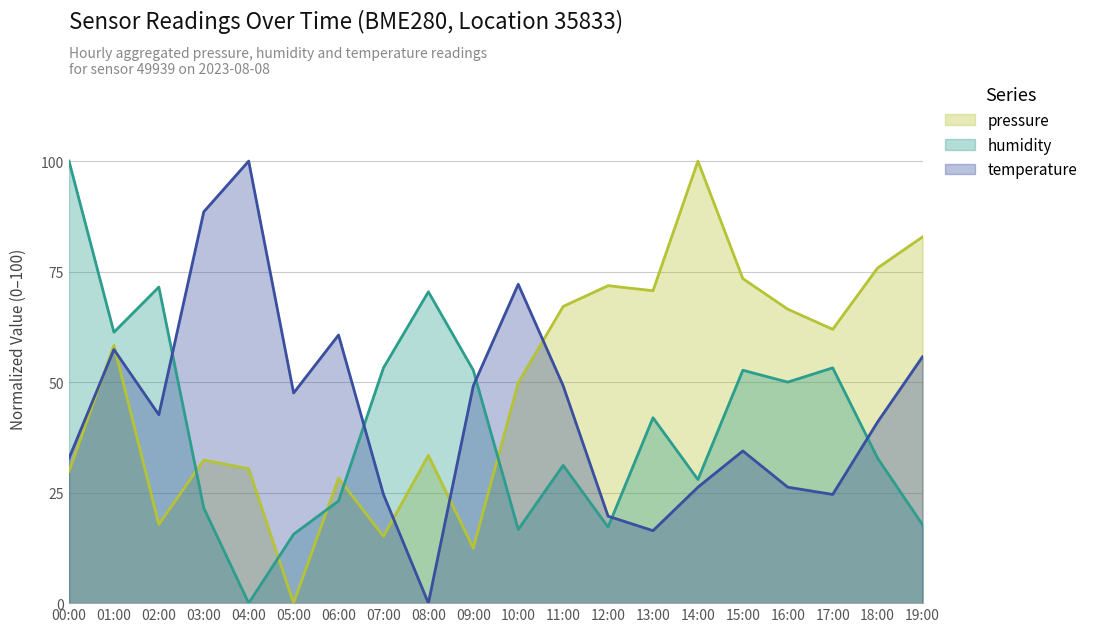

What is the sum of all pressure values?

977.9